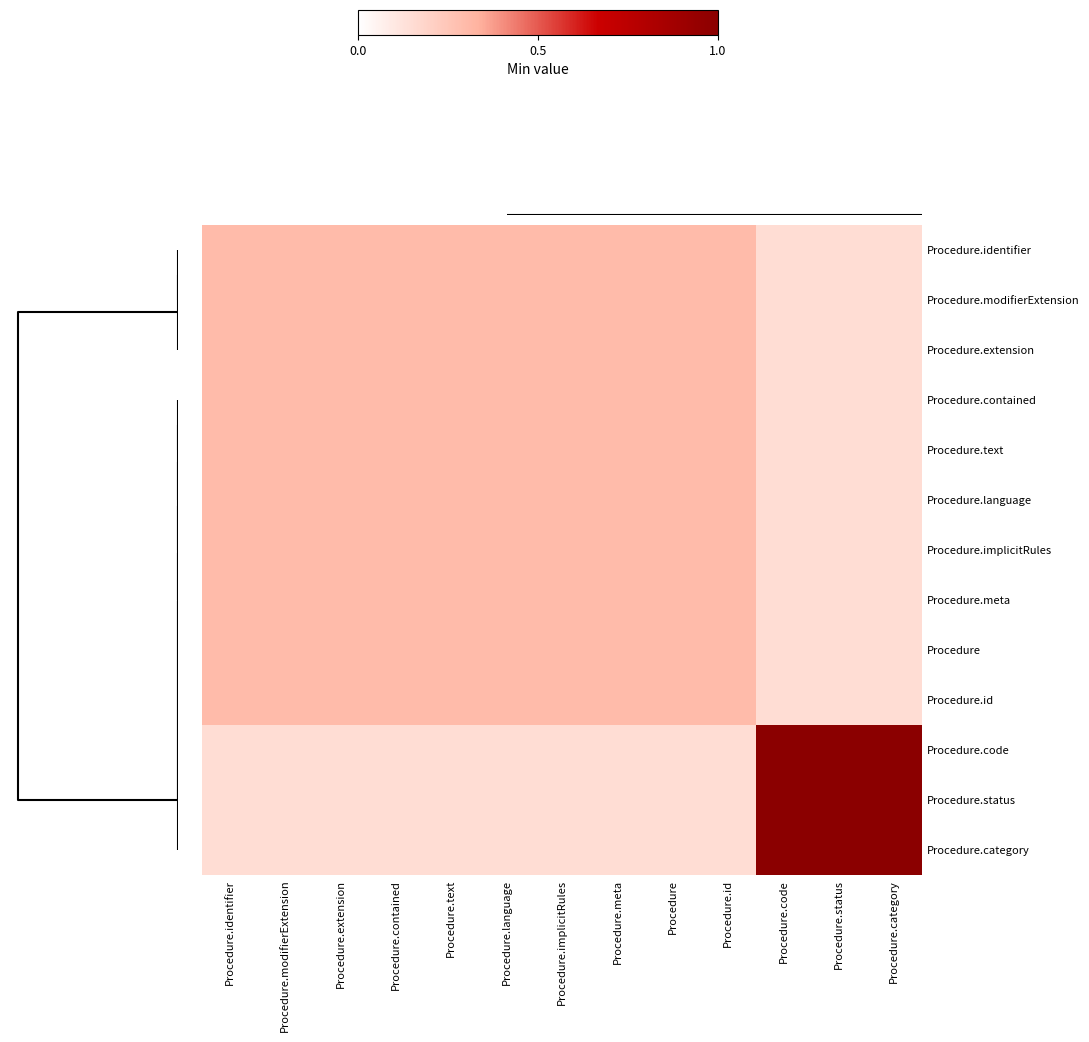

Reading left to right, list all the values displayed in this chart.

Procedure.identifier: Procedure.identifier=0.3	Procedure.modifierExtension=0.3	Procedure.extension=0.3	Procedure.contained=0.3	Procedure.text=0.3	Procedure.language=0.3	Procedure.implicitRules=0.3	Procedure.meta=0.3	Procedure=0.3	Procedure.id=0.3	Procedure.code=0.1	Procedure.status=0.1	Procedure.category=0.1
Procedure.modifierExtension: Procedure.identifier=0.3	Procedure.modifierExtension=0.3	Procedure.extension=0.3	Procedure.contained=0.3	Procedure.text=0.3	Procedure.language=0.3	Procedure.implicitRules=0.3	Procedure.meta=0.3	Procedure=0.3	Procedure.id=0.3	Procedure.code=0.1	Procedure.status=0.1	Procedure.category=0.1
Procedure.extension: Procedure.identifier=0.3	Procedure.modifierExtension=0.3	Procedure.extension=0.3	Procedure.contained=0.3	Procedure.text=0.3	Procedure.language=0.3	Procedure.implicitRules=0.3	Procedure.meta=0.3	Procedure=0.3	Procedure.id=0.3	Procedure.code=0.1	Procedure.status=0.1	Procedure.category=0.1
Procedure.contained: Procedure.identifier=0.3	Procedure.modifierExtension=0.3	Procedure.extension=0.3	Procedure.contained=0.3	Procedure.text=0.3	Procedure.language=0.3	Procedure.implicitRules=0.3	Procedure.meta=0.3	Procedure=0.3	Procedure.id=0.3	Procedure.code=0.1	Procedure.status=0.1	Procedure.category=0.1
Procedure.text: Procedure.identifier=0.3	Procedure.modifierExtension=0.3	Procedure.extension=0.3	Procedure.contained=0.3	Procedure.text=0.3	Procedure.language=0.3	Procedure.implicitRules=0.3	Procedure.meta=0.3	Procedure=0.3	Procedure.id=0.3	Procedure.code=0.1	Procedure.status=0.1	Procedure.category=0.1
Procedure.language: Procedure.identifier=0.3	Procedure.modifierExtension=0.3	Procedure.extension=0.3	Procedure.contained=0.3	Procedure.text=0.3	Procedure.language=0.3	Procedure.implicitRules=0.3	Procedure.meta=0.3	Procedure=0.3	Procedure.id=0.3	Procedure.code=0.1	Procedure.status=0.1	Procedure.category=0.1
Procedure.implicitRules: Procedure.identifier=0.3	Procedure.modifierExtension=0.3	Procedure.extension=0.3	Procedure.contained=0.3	Procedure.text=0.3	Procedure.language=0.3	Procedure.implicitRules=0.3	Procedure.meta=0.3	Procedure=0.3	Procedure.id=0.3	Procedure.code=0.1	Procedure.status=0.1	Procedure.category=0.1
Procedure.meta: Procedure.identifier=0.3	Procedure.modifierExtension=0.3	Procedure.extension=0.3	Procedure.contained=0.3	Procedure.text=0.3	Procedure.language=0.3	Procedure.implicitRules=0.3	Procedure.meta=0.3	Procedure=0.3	Procedure.id=0.3	Procedure.code=0.1	Procedure.status=0.1	Procedure.category=0.1
Procedure: Procedure.identifier=0.3	Procedure.modifierExtension=0.3	Procedure.extension=0.3	Procedure.contained=0.3	Procedure.text=0.3	Procedure.language=0.3	Procedure.implicitRules=0.3	Procedure.meta=0.3	Procedure=0.3	Procedure.id=0.3	Procedure.code=0.1	Procedure.status=0.1	Procedure.category=0.1
Procedure.id: Procedure.identifier=0.3	Procedure.modifierExtension=0.3	Procedure.extension=0.3	Procedure.contained=0.3	Procedure.text=0.3	Procedure.language=0.3	Procedure.implicitRules=0.3	Procedure.meta=0.3	Procedure=0.3	Procedure.id=0.3	Procedure.code=0.1	Procedure.status=0.1	Procedure.category=0.1
Procedure.code: Procedure.identifier=0.1	Procedure.modifierExtension=0.1	Procedure.extension=0.1	Procedure.contained=0.1	Procedure.text=0.1	Procedure.language=0.1	Procedure.implicitRules=0.1	Procedure.meta=0.1	Procedure=0.1	Procedure.id=0.1	Procedure.code=1.0	Procedure.status=1.0	Procedure.category=1.0
Procedure.status: Procedure.identifier=0.1	Procedure.modifierExtension=0.1	Procedure.extension=0.1	Procedure.contained=0.1	Procedure.text=0.1	Procedure.language=0.1	Procedure.implicitRules=0.1	Procedure.meta=0.1	Procedure=0.1	Procedure.id=0.1	Procedure.code=1.0	Procedure.status=1.0	Procedure.category=1.0
Procedure.category: Procedure.identifier=0.1	Procedure.modifierExtension=0.1	Procedure.extension=0.1	Procedure.contained=0.1	Procedure.text=0.1	Procedure.language=0.1	Procedure.implicitRules=0.1	Procedure.meta=0.1	Procedure=0.1	Procedure.id=0.1	Procedure.code=1.0	Procedure.status=1.0	Procedure.category=1.0